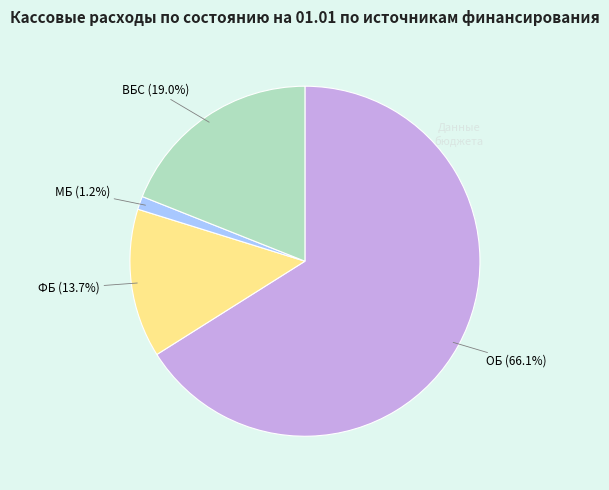

Does any single category account for the majority?

Yes